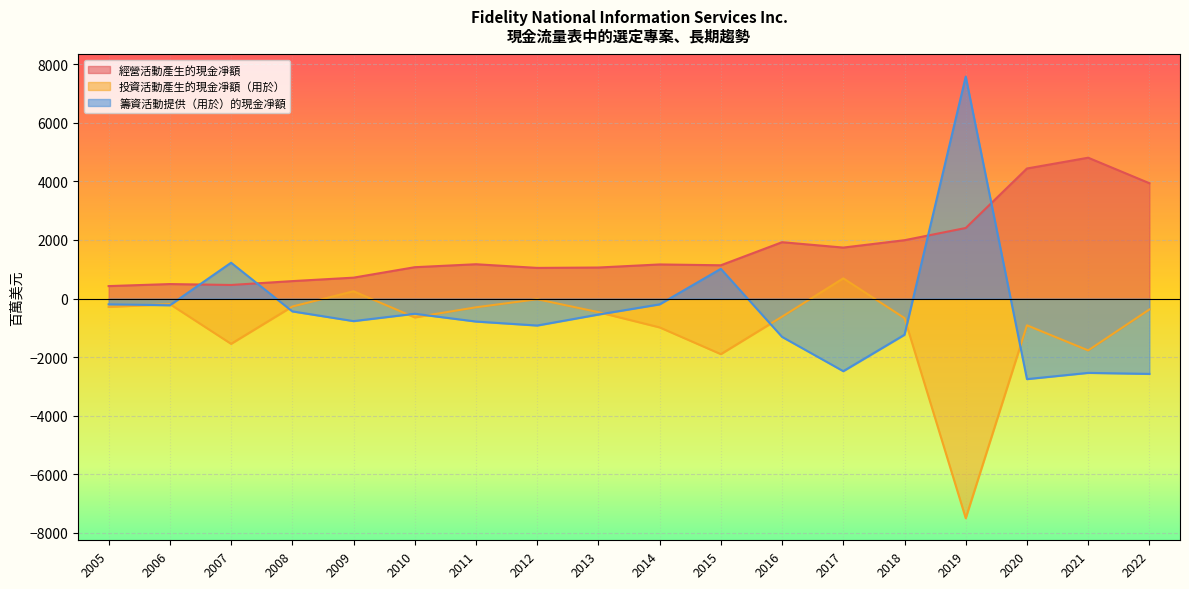

Which series has the largest total across all categories?

經營活動產生的現金凈額